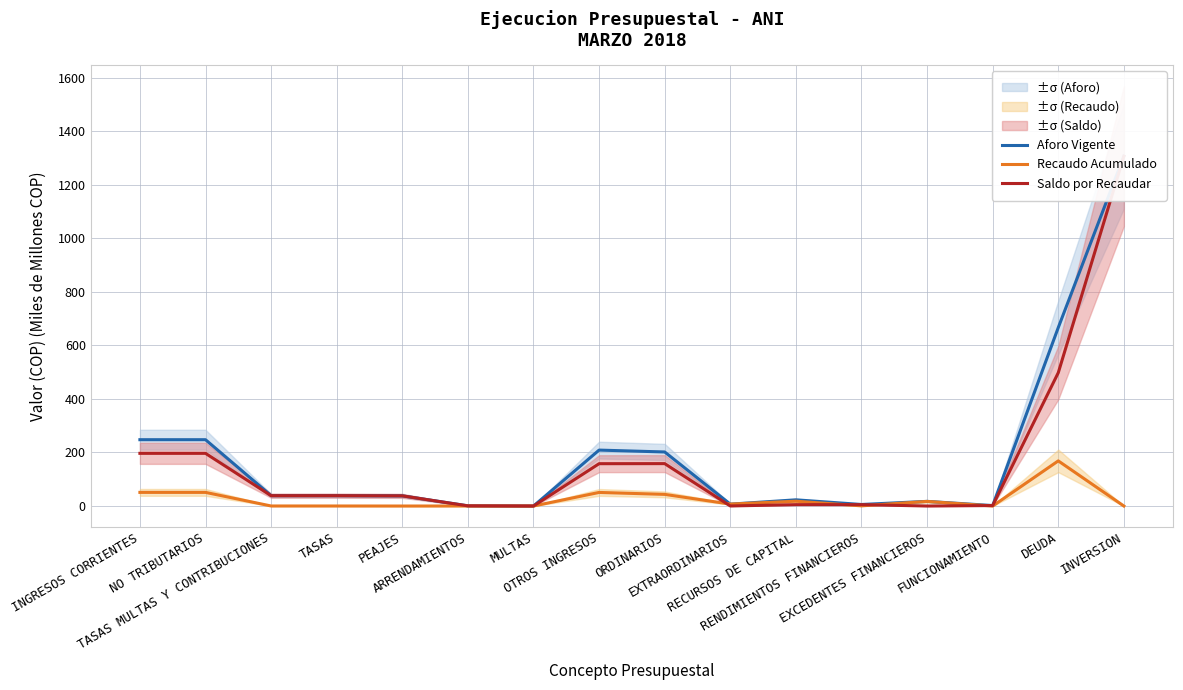

How many lines are shown in the chart?

3